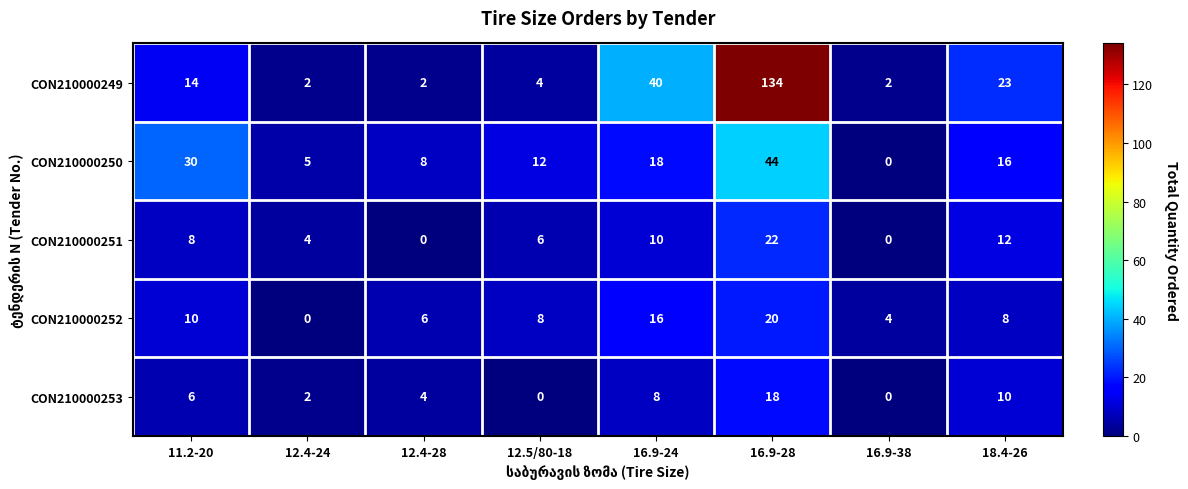

Rank the series by their maximum value, from lowest to highest.

CON210000253, CON210000252, CON210000251, CON210000250, CON210000249